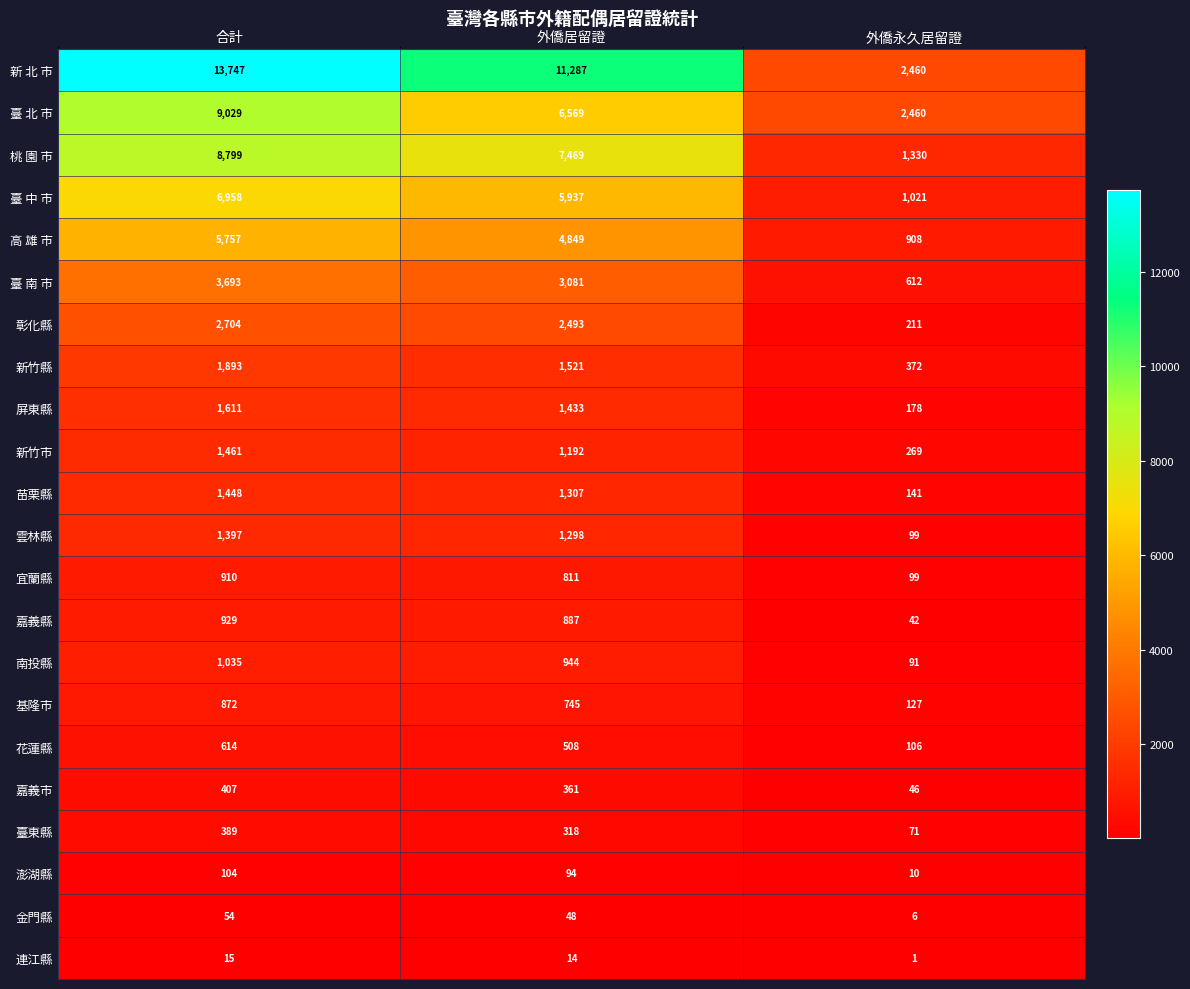

At which category is the sum across all series the highest?

合計